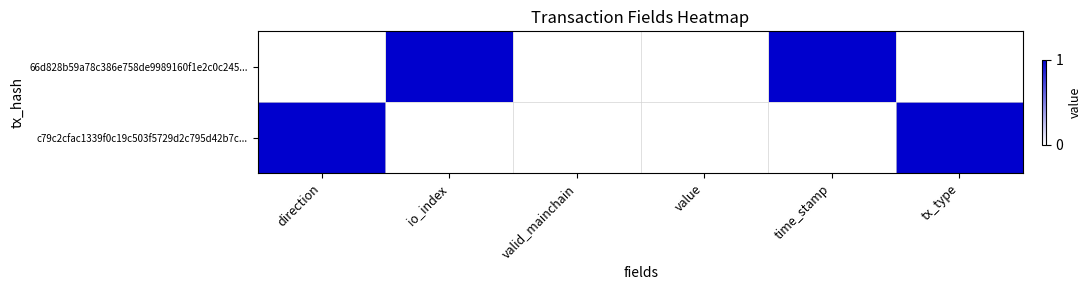

Reading right to left, what are all the values shown in this chart?

66d828b59a78c386e758de9989160f1e2c0c245...: tx_type=0	time_stamp=1	value=0	valid_mainchain=0	io_index=1	direction=0
c79c2cfac1339f0c19c503f5729d2c795d42b7c...: tx_type=1	time_stamp=0	value=0	valid_mainchain=0	io_index=0	direction=1